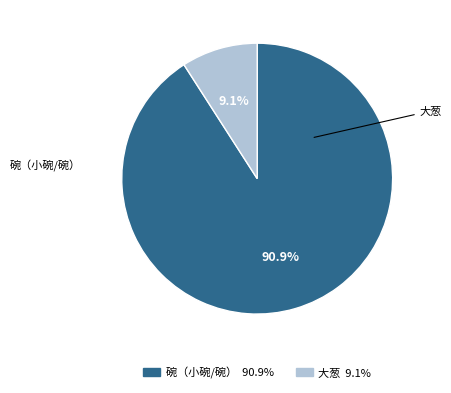

Count the number of slices in the pie.

2